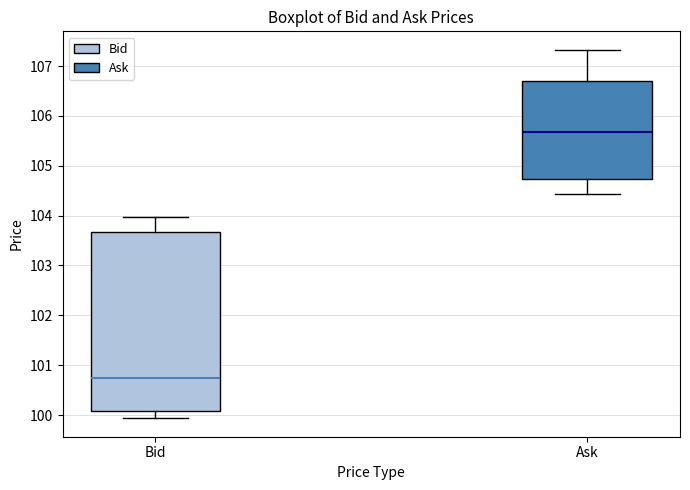

Reading left to right, read every box against the y-axis: the position of its median line, the range the box covers, and the ends of its whiskers. The values are not printed on the chart, so give them approximately, as read against the axis.

Bid: median 100.8, box 100.1 to 103.7, whiskers 99.9 to 104.0
Ask: median 105.7, box 104.7 to 106.7, whiskers 104.4 to 107.3